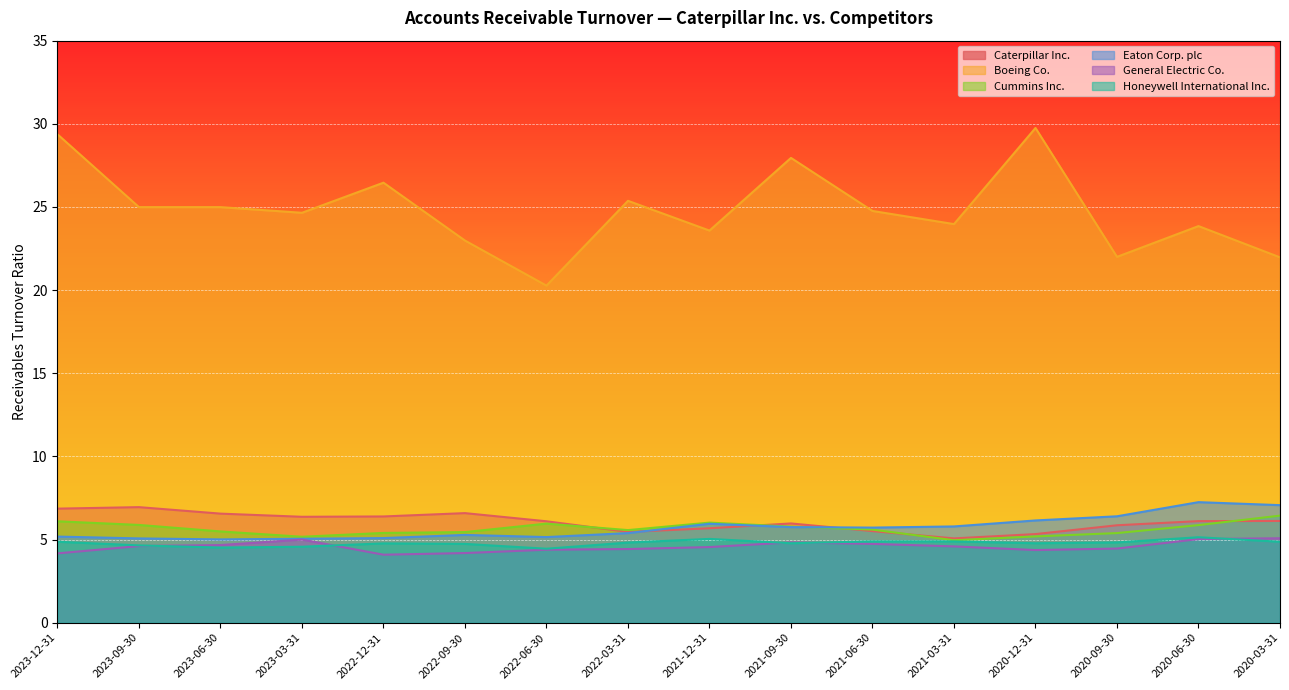

True or false: Caterpillar Inc. and General Electric Co. intersect in this chart.

False